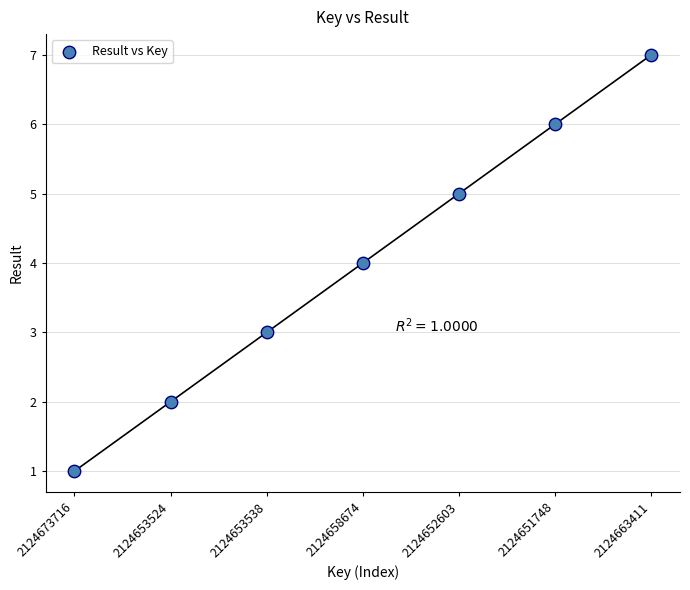

What is the average Y value?

4